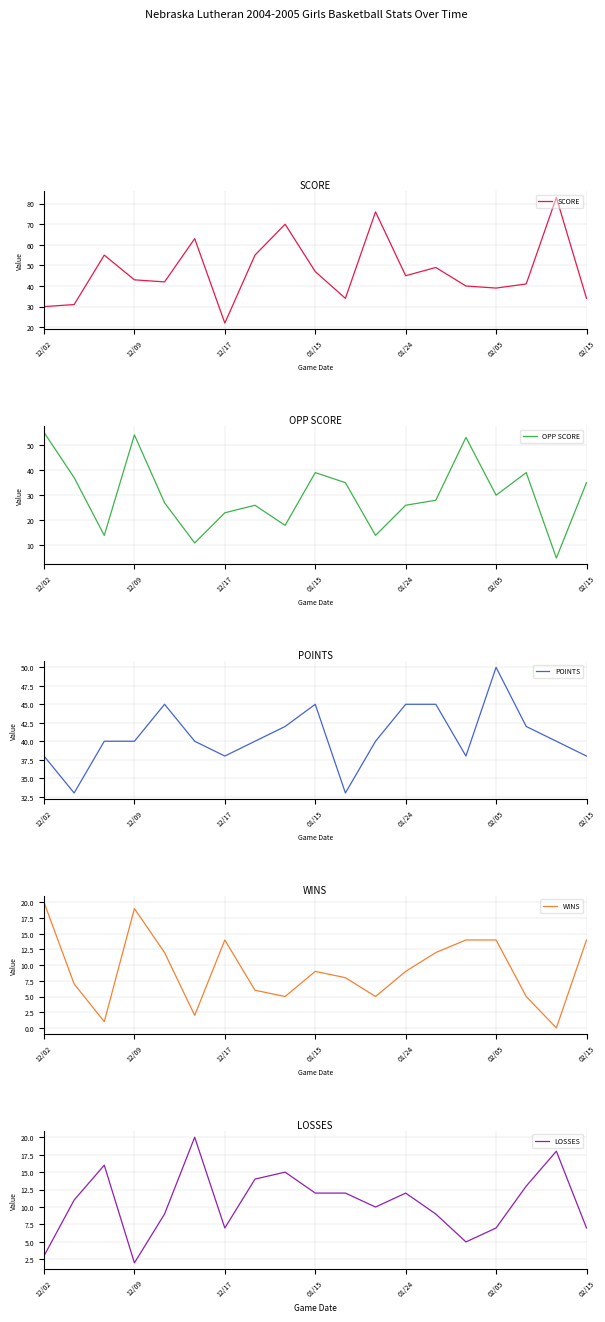

What is the maximum value shown in the chart?

83